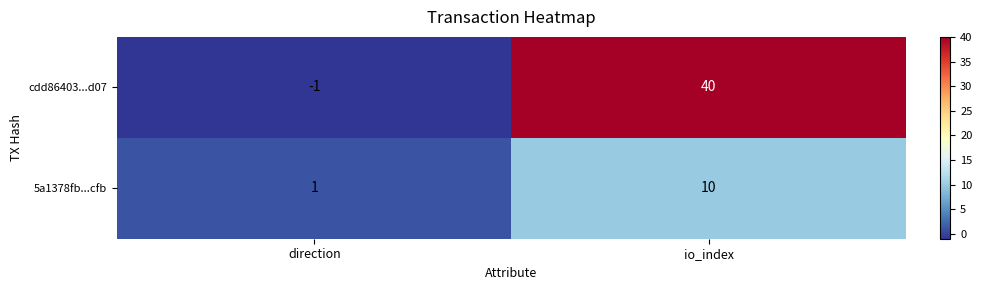

Reading right to left, what are all the values shown in this chart?

cdd86403...d07: io_index=40	direction=-1
5a1378fb...cfb: io_index=10	direction=1